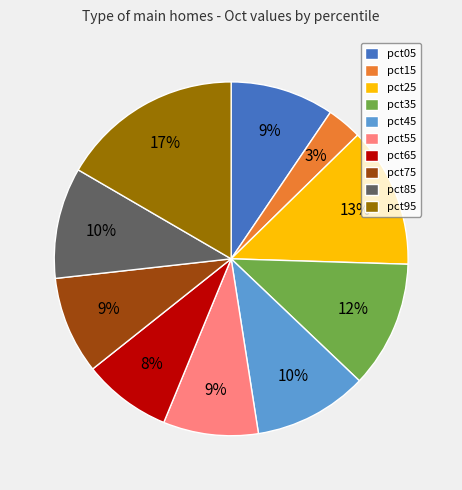

To the nearest percent, what percentage of the pie is pct55?

9%